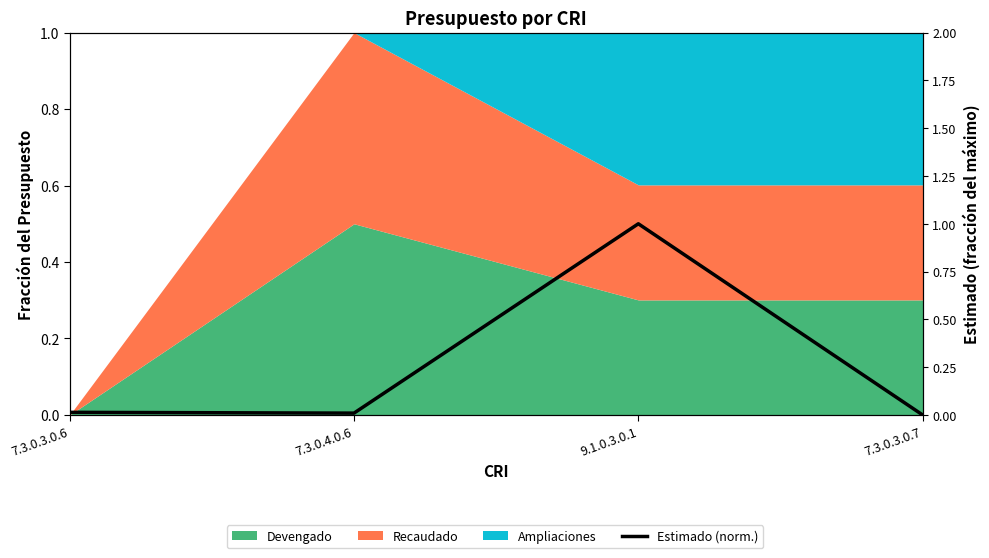

Which has a higher value, 7.3.0.3.0.7 or 9.1.0.3.0.1?

9.1.0.3.0.1